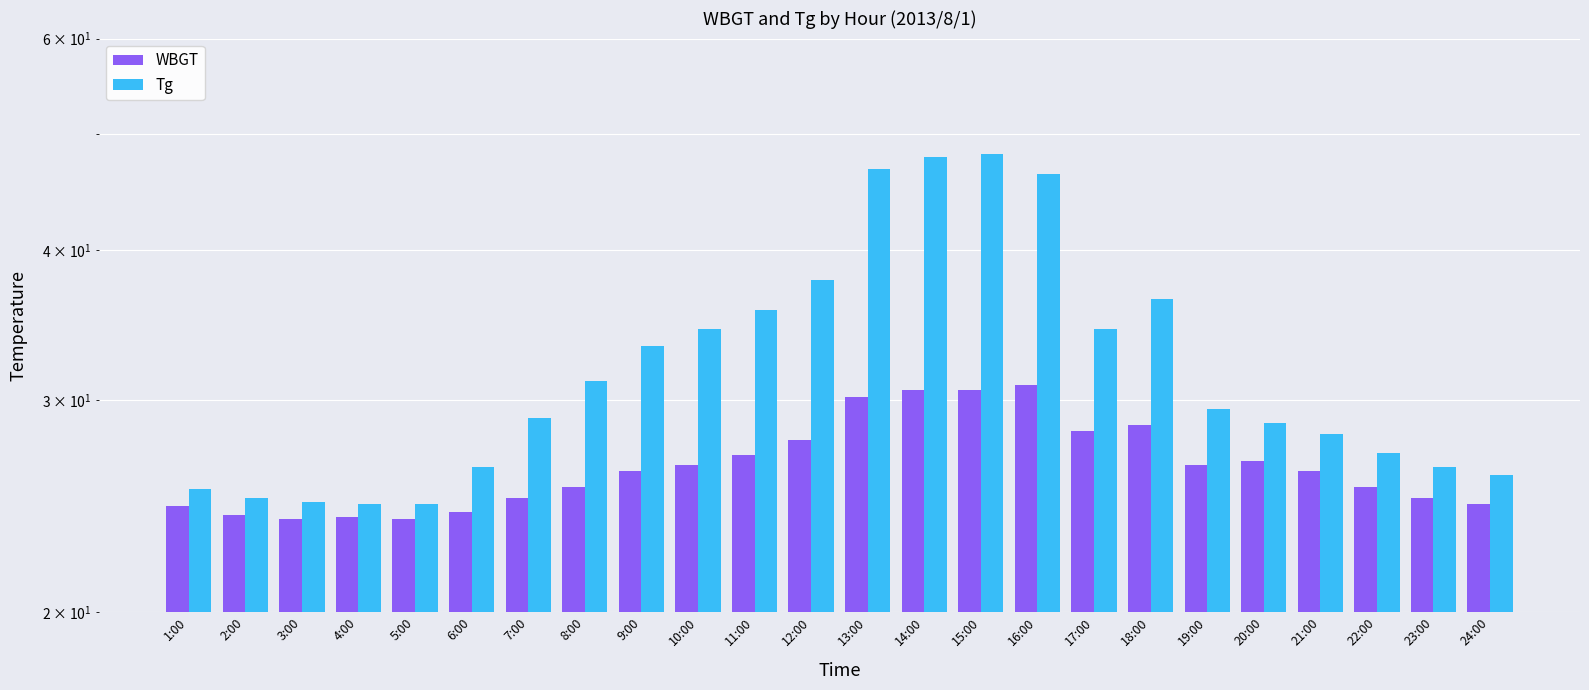

What is the sum of all WBGT values?

635.9